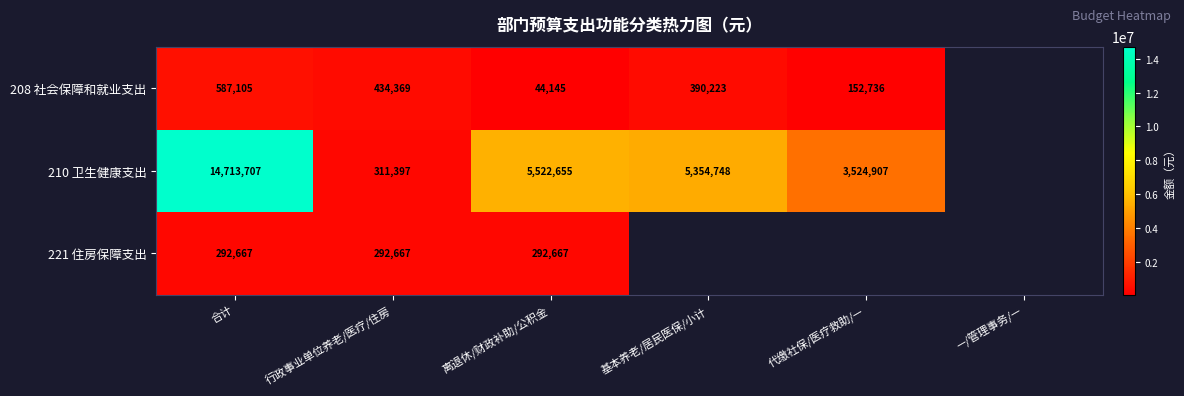

Is the value of 221 住房保障支出 at 合计 greater than the value of 210 卫生健康支出 at 基本养老/居民医保/小计?

No